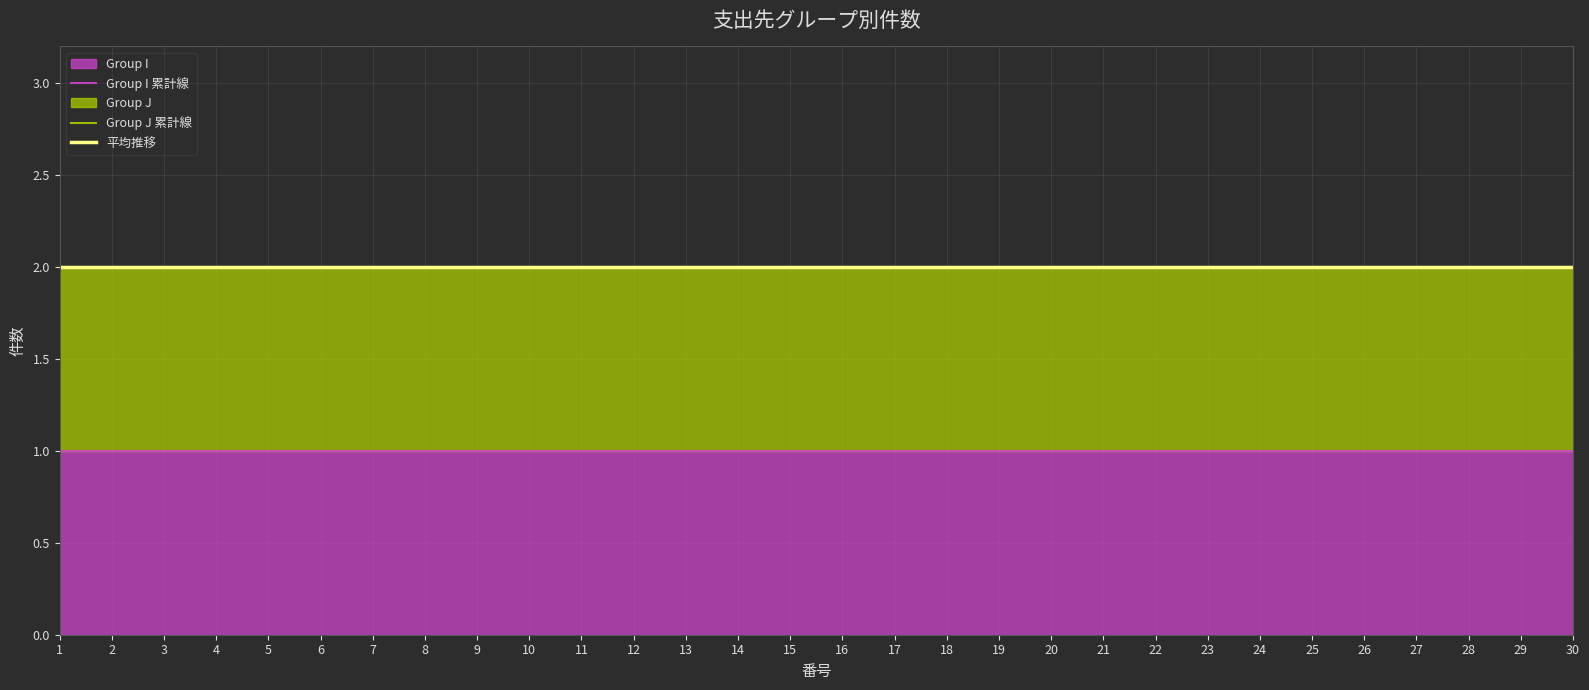

Is it true that 平均推移 equals 0 at 22?

False